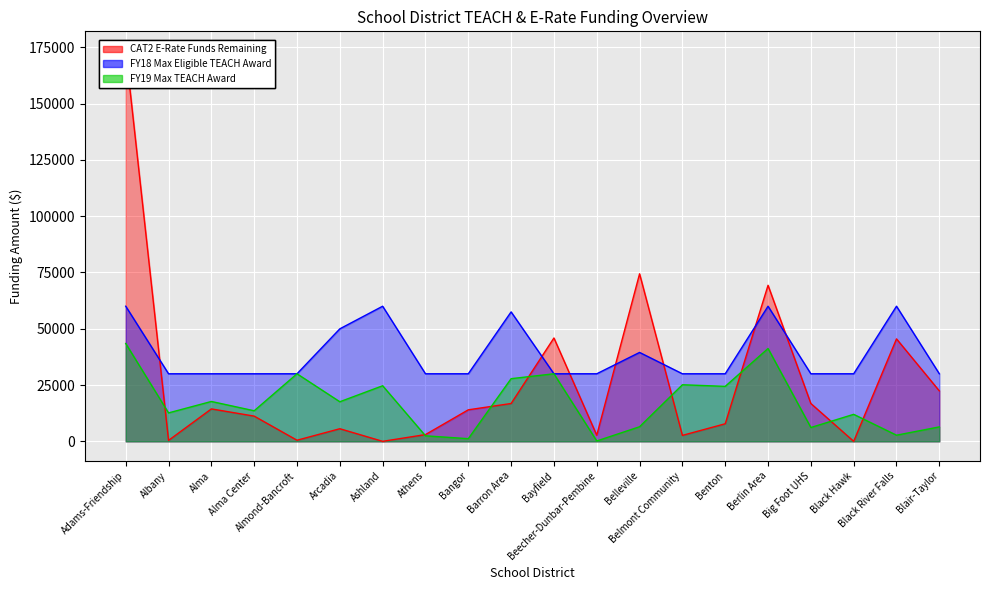

Which label corresponds to the smallest value in the chart?

Ashland